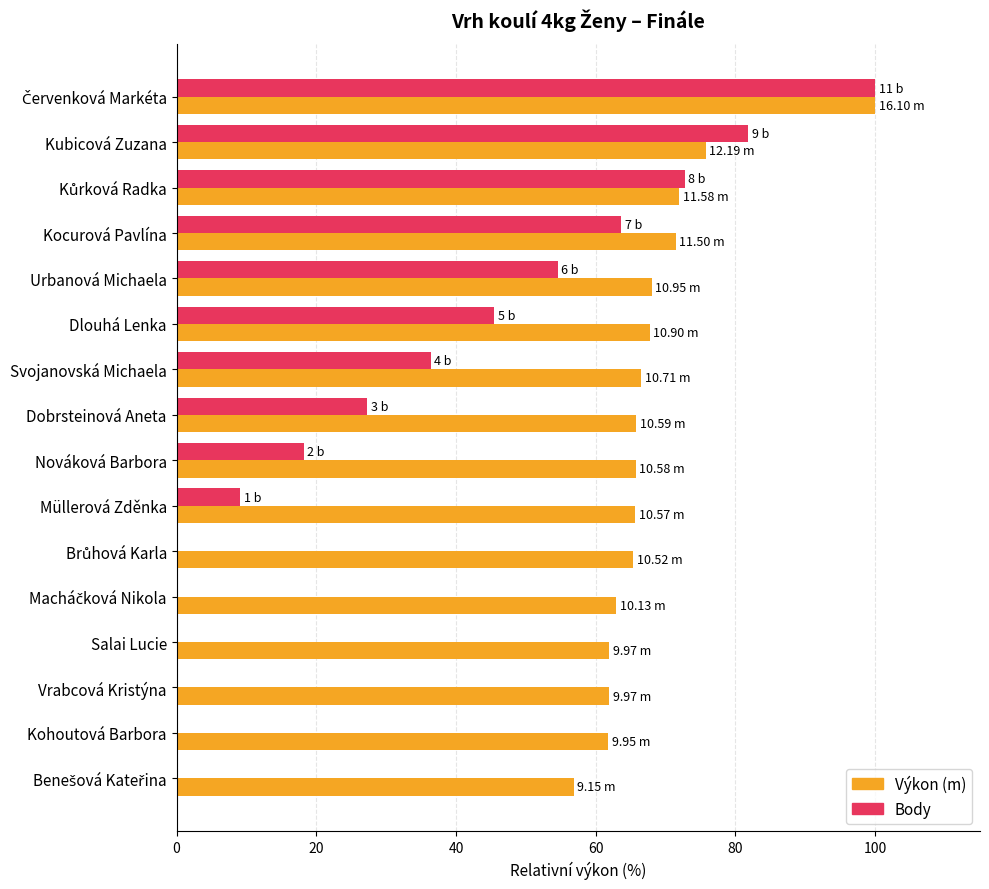

What is the total value across all series at Dobrsteinová Aneta?

93.0